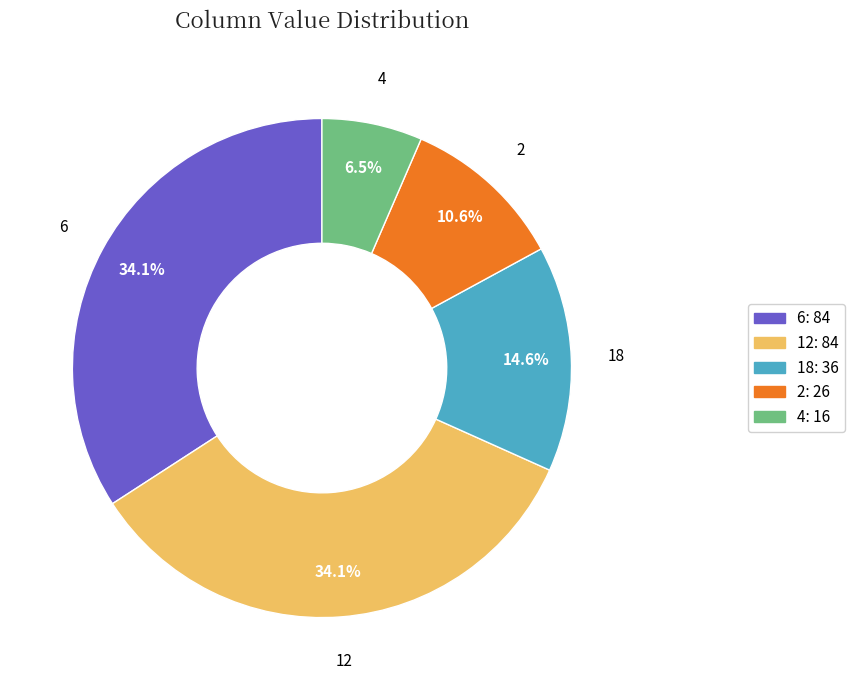

Does any single category account for the majority?

No